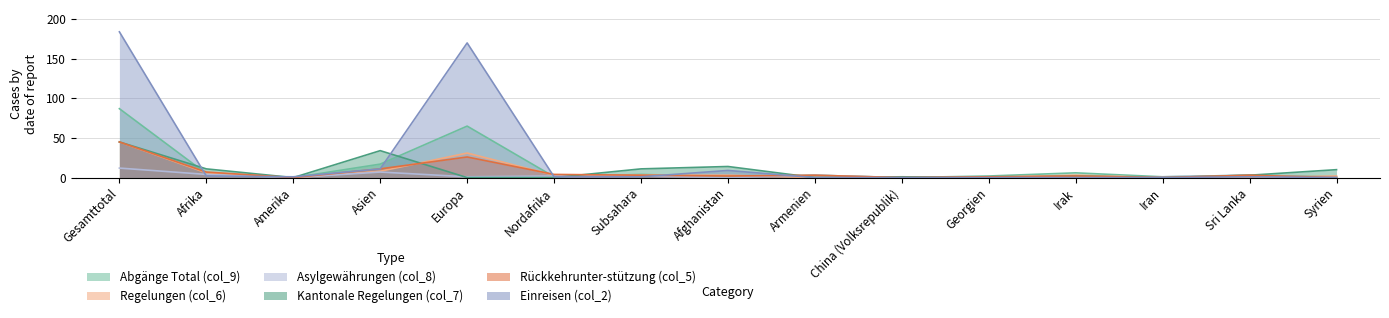

Reading left to right, extract all data points from this chart.

Abgänge Total (col_9): 87	5	0	17	65	1	4	1	3	0	2	6	1	3	1
Regelungen (col_6): 45	6	0	8	31	3	3	3	0	0	0	3	0	0	2
Asylgewährungen (col_8): 12	4	0	7	1	2	2	0	3	0	0	0	1	3	0
Kantonale Regelungen (col_7): 45	11	0	34	0	0	11	14	0	1	0	2	0	3	10
Rückkehrunter-stützung (col_5): 45	7	0	11	26	4	3	2	3	0	1	2	0	3	0
Einreisen (col_2): 184	2	1	11	170	1	1	9	0	0	0	0	0	1	0